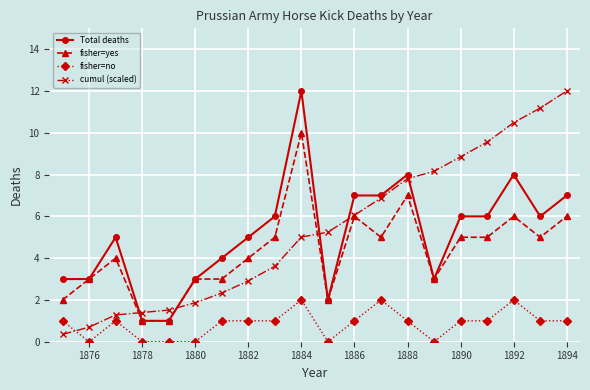

What is the greatest value displayed?

12.0